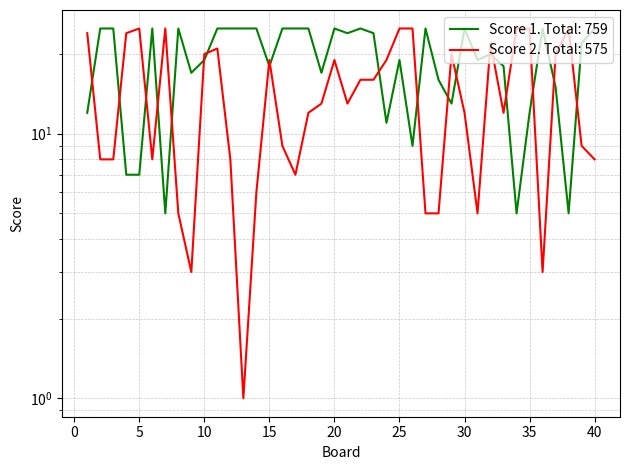

What is the difference between the maximum and minimum values in the Score 1 series?

20